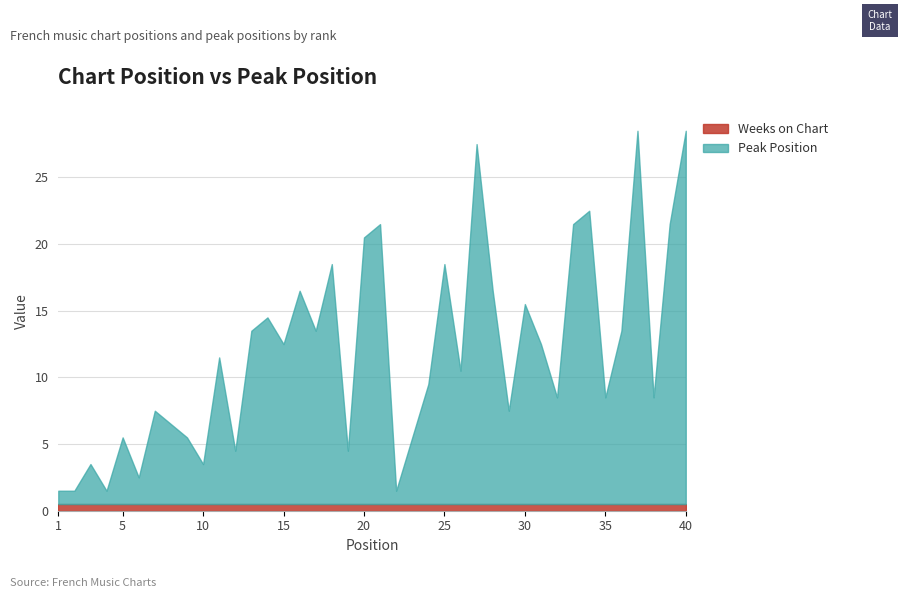

Which series has the largest total across all categories?

Peak Position